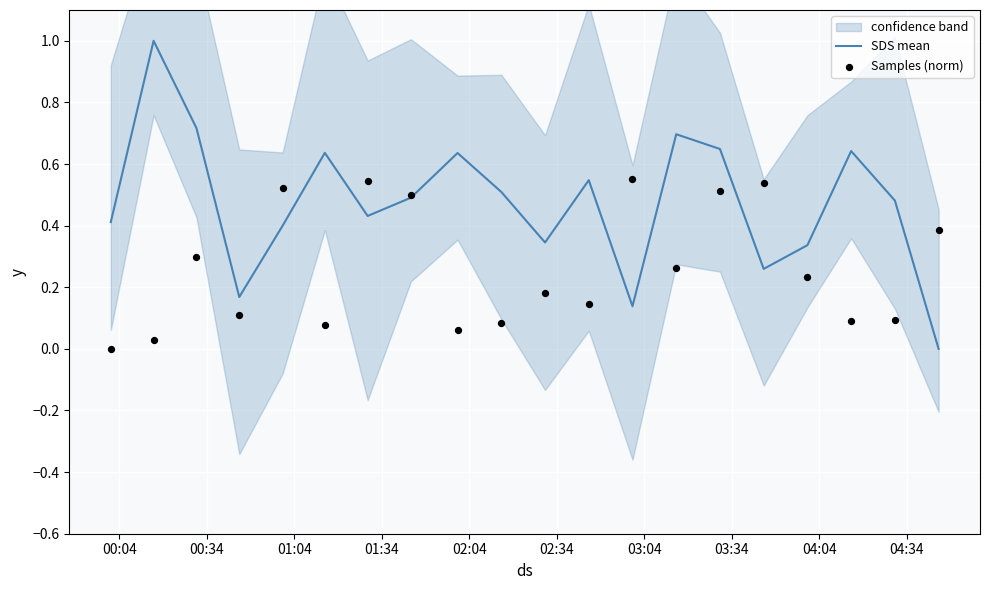

What is the maximum value for SDS mean?

1.0